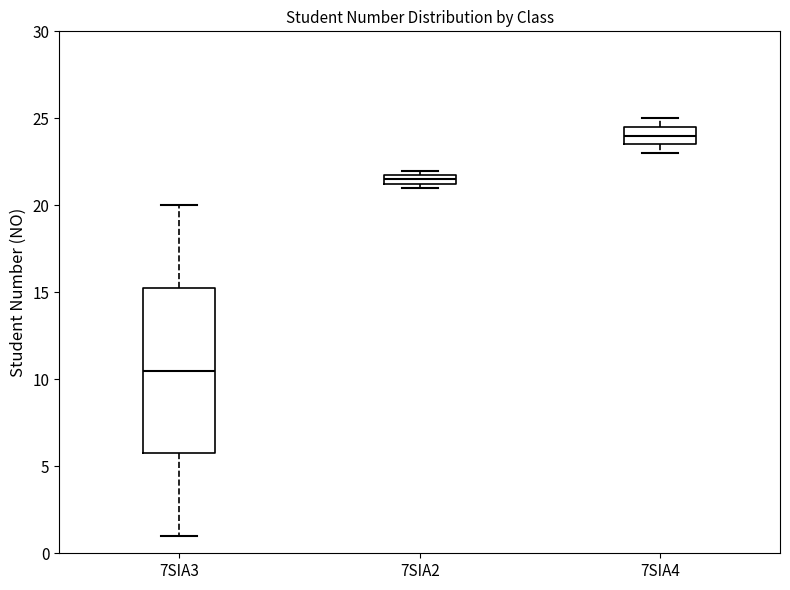

Comparing the boxes themselves (not the whiskers), which one is the tallest?

7SIA3